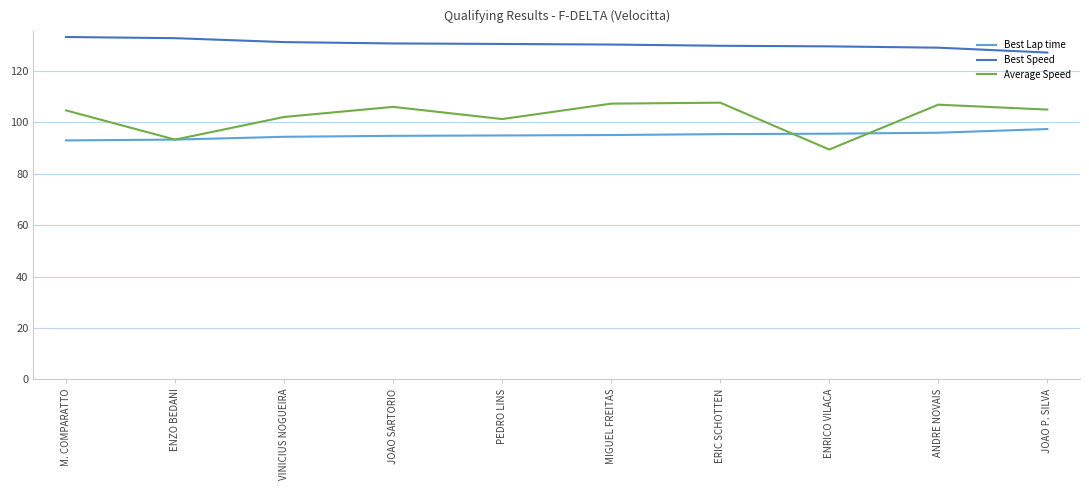

What position from the left is M. COMPARATTO?

1